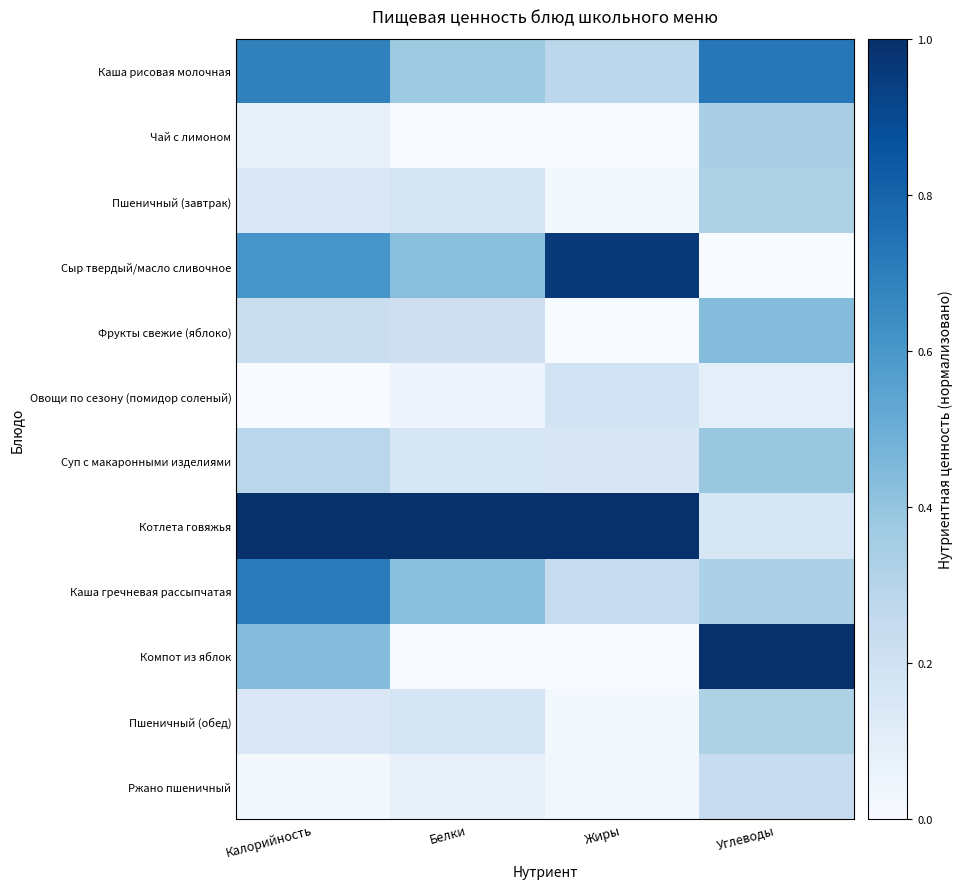

At which category does the chart reach its minimum across all series?

Белки